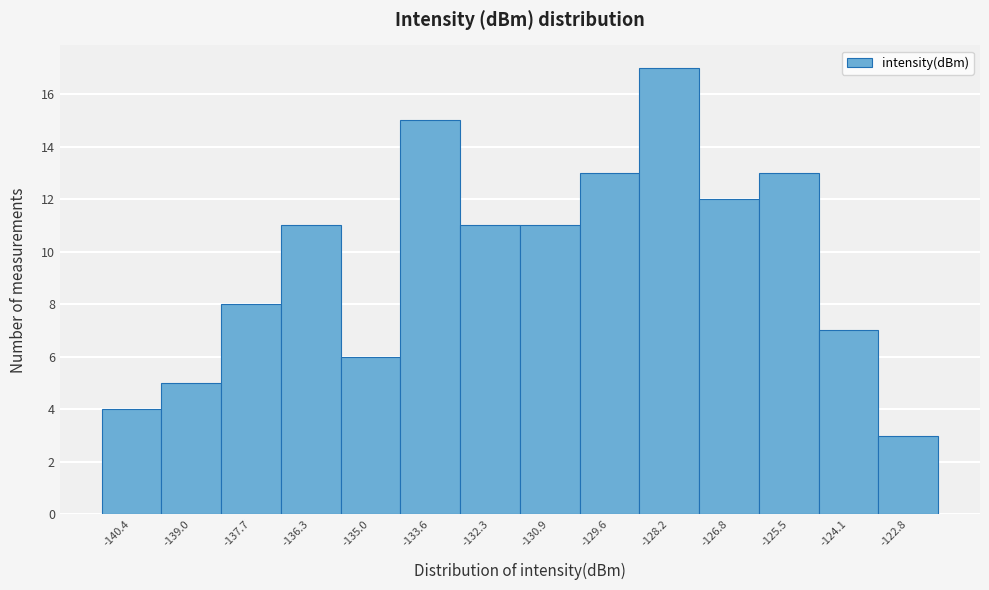

Reading left to right, list every bar in this chart as the range it spans on the x-axis followed by its height. Neither the bar edges nor the heights are printed on the chart, so give them approximately, as read against the axes.

-141.0 to -139.8: 4
-139.8 to -138.4: 5
-138.4 to -137.0: 8
-137.0 to -135.6: 11
-135.6 to -134.4: 6
-134.4 to -133.0: 15
-133.0 to -131.6: 11
-131.6 to -130.2: 11
-130.2 to -128.8: 13
-128.8 to -127.6: 17
-127.6 to -126.2: 12
-126.2 to -124.8: 13
-124.8 to -123.4: 7
-123.4 to -122.0: 3